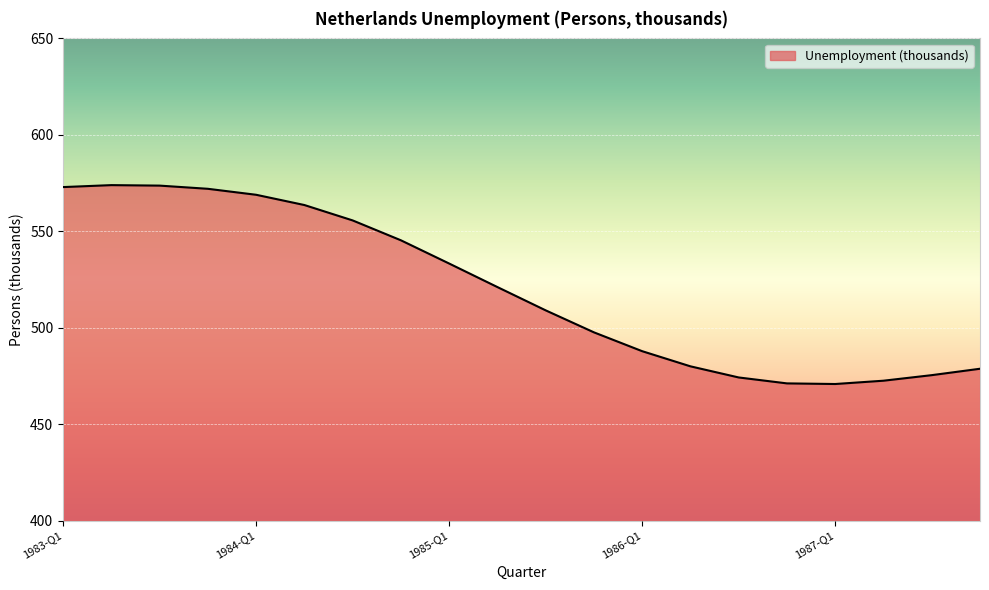

What is the average value?

519.9